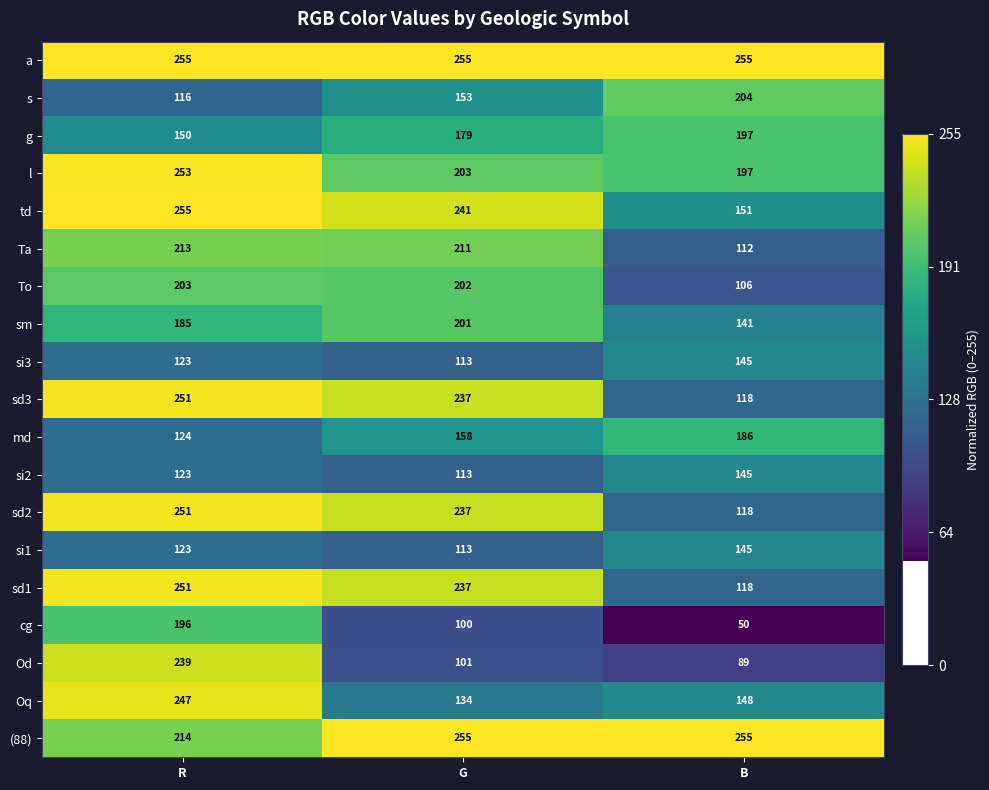

At which category is the sum across all series the highest?

R